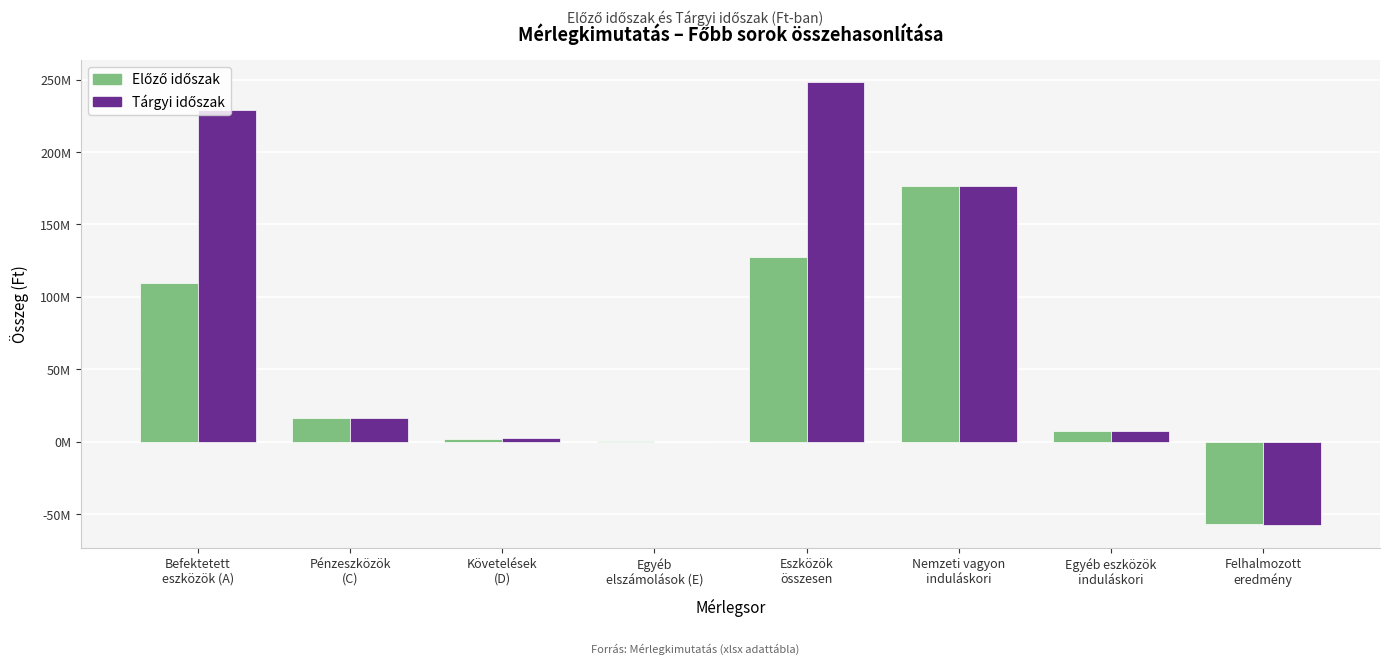

Does the chart contain stacked bars?

No